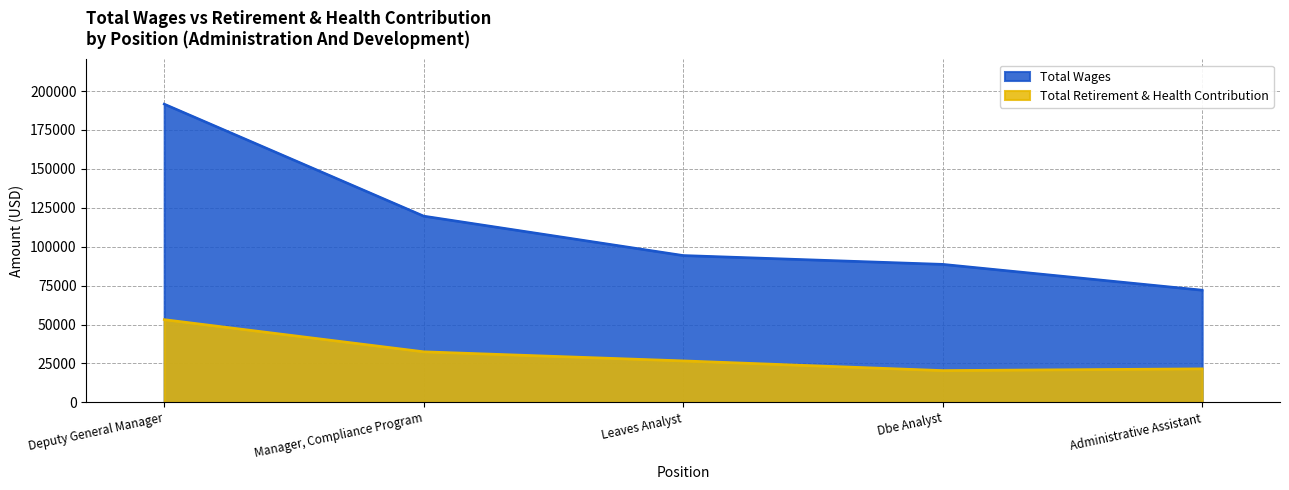

At how many categories does at least one series exceed 187786?

1